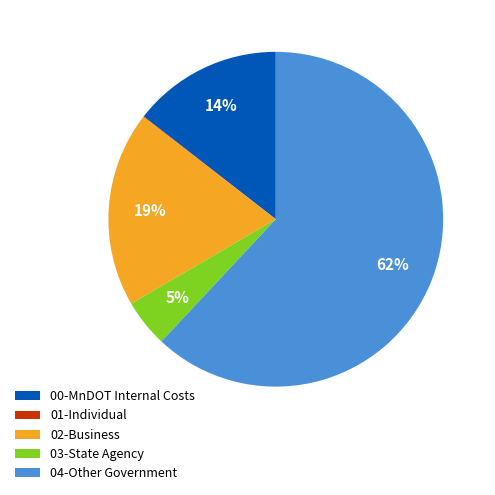

Is there any slice that represents more than half of the pie?

Yes